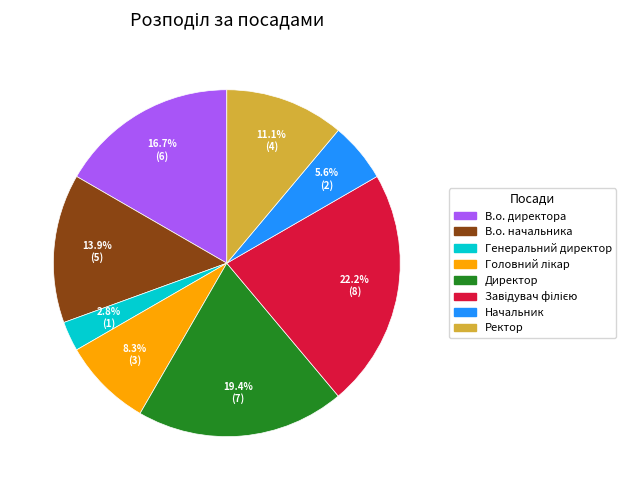

Which slice is the smallest?

Генеральний директор